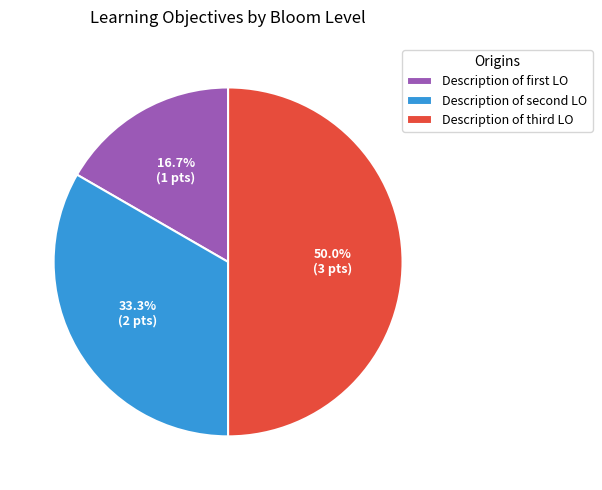

What is the smallest slice in the pie chart?

Description of first LO